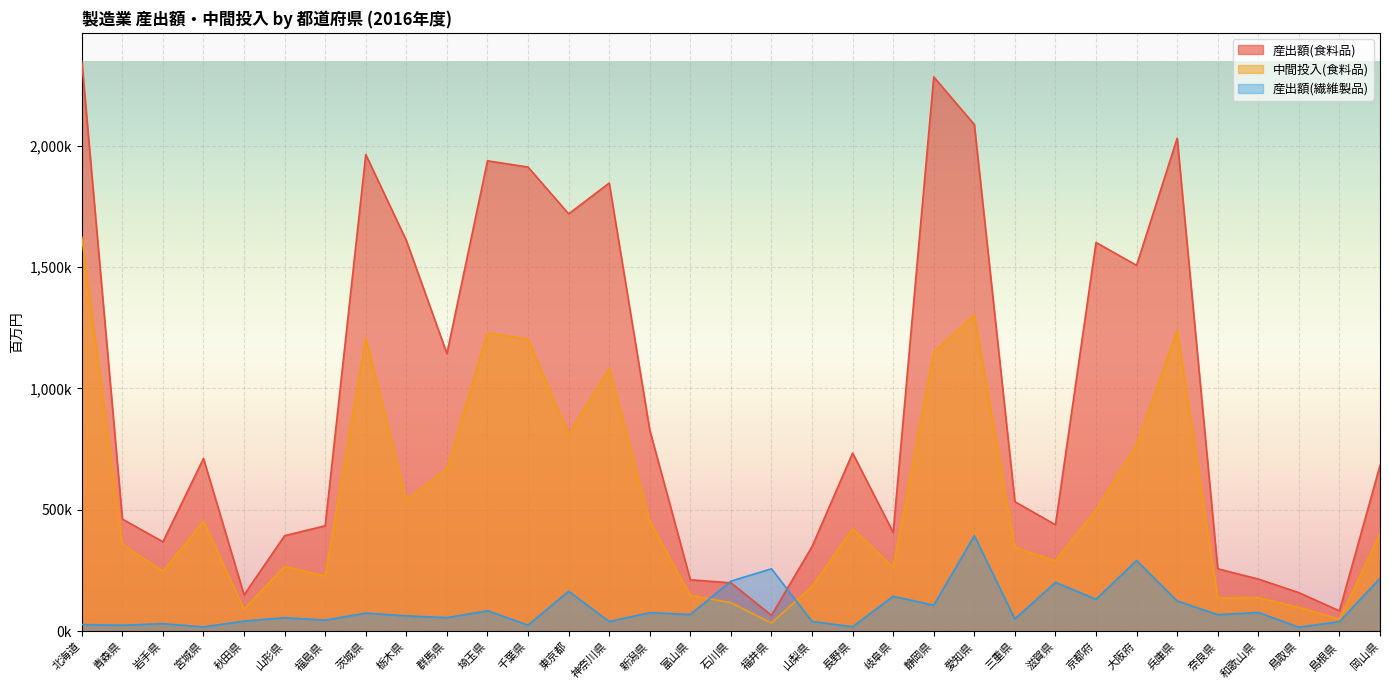

Where is the first local maximum for 中間投入(食料品)?

宮城県